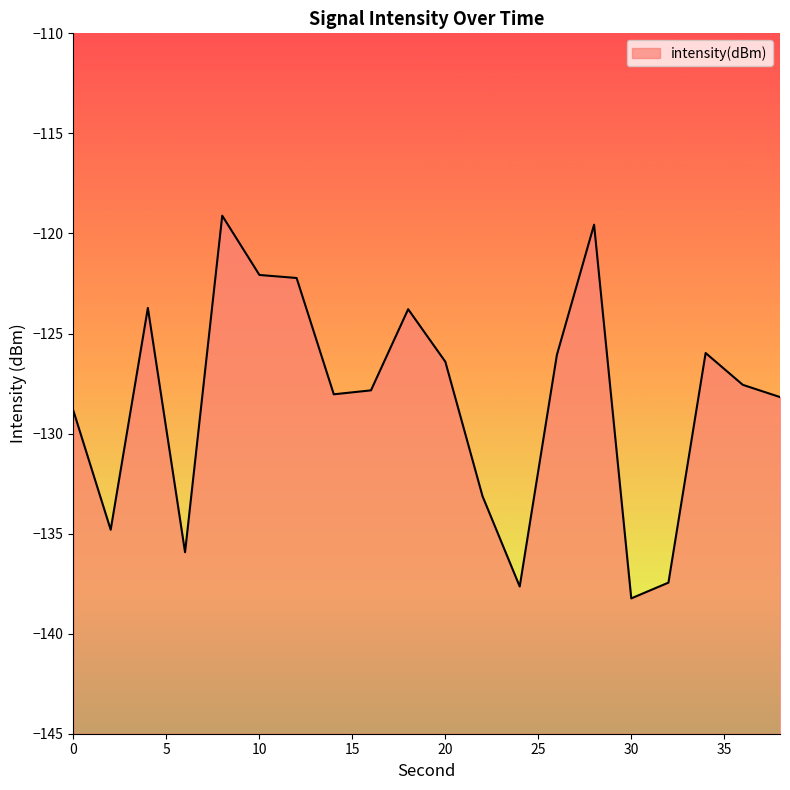

What is the value of the 19th point from the left?

-127.6